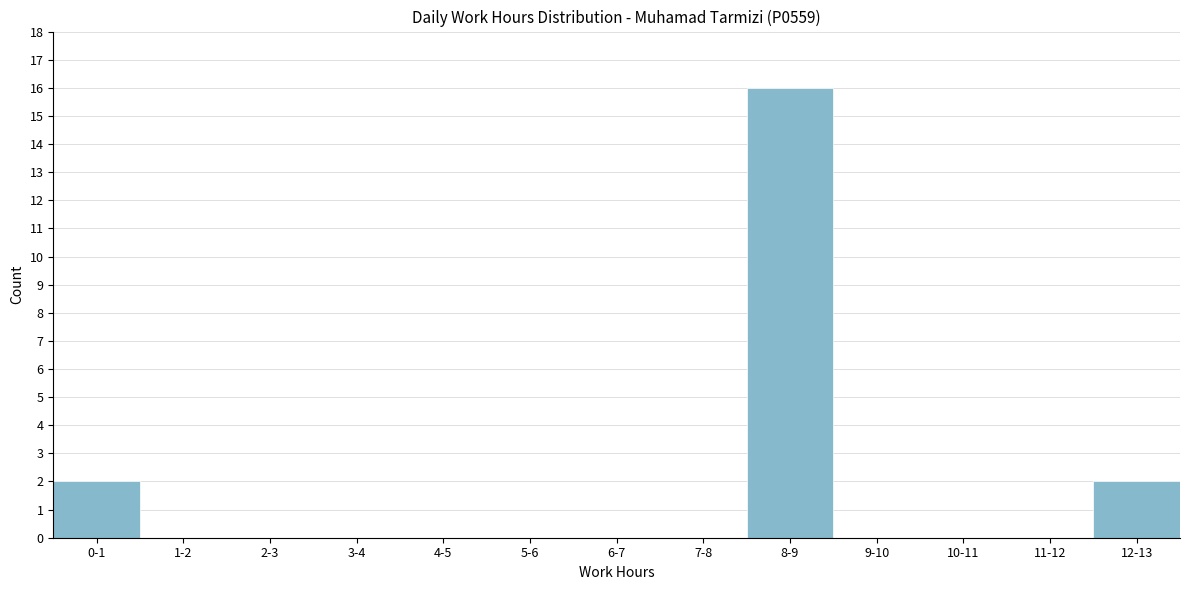

Reading left to right, extract all data points from this chart.

0-1=2	1-2=0	2-3=0	3-4=0	4-5=0	5-6=0	6-7=0	7-8=0	8-9=16	9-10=0	10-11=0	11-12=0	12-13=2